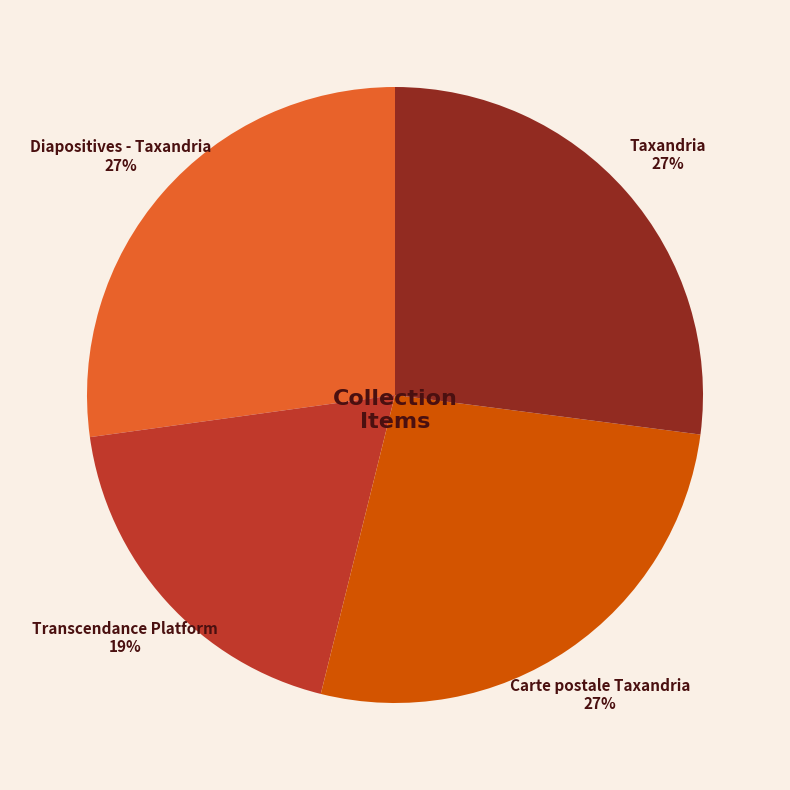

To the nearest percent, what is the combined percentage of Taxandria and Carte postale Taxandria?

54%